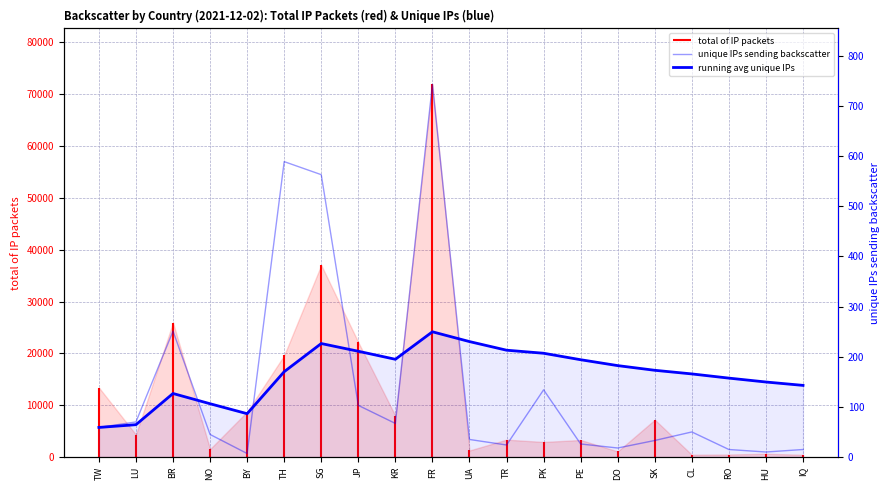

The running avg unique IPs series shows 170.2 at TH. True or false?

True